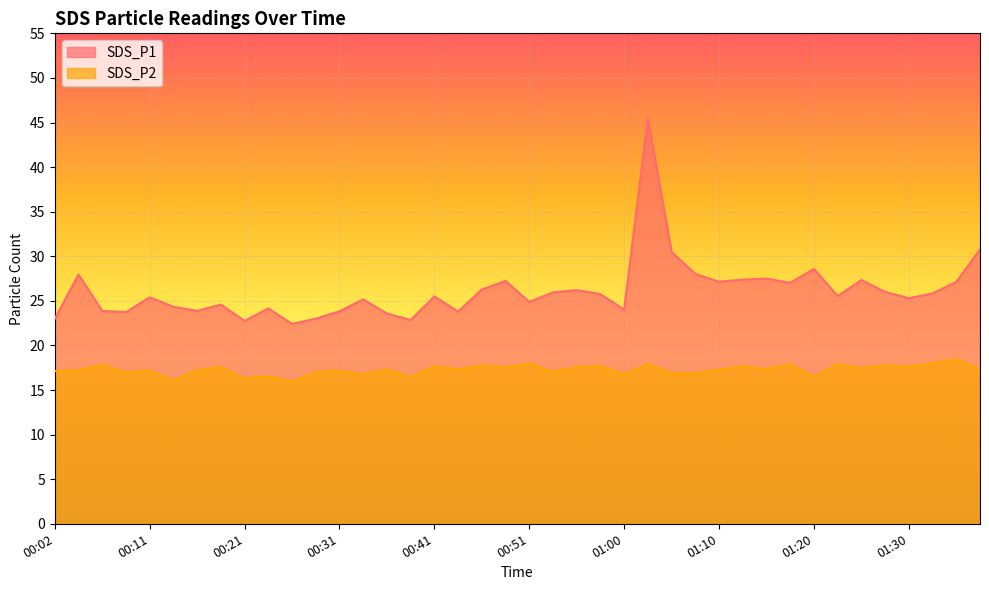

Between 00:31 and 01:03, which series saw the biggest shift?

SDS_P1